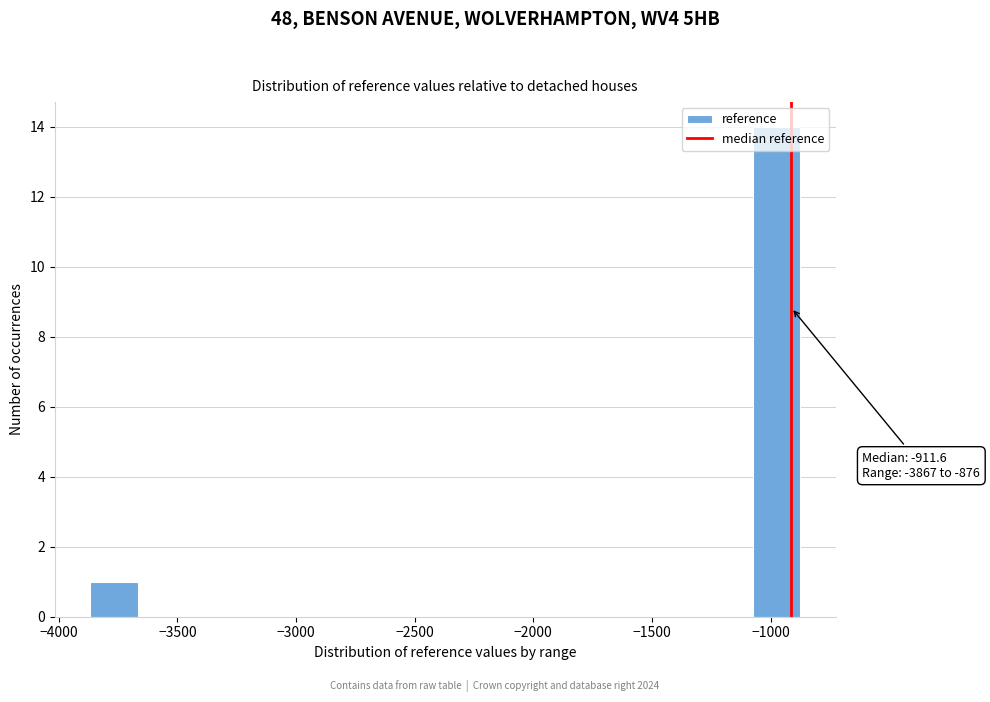

Around what value on the x-axis is the tallest bar? Give the approximate position of its centre, as read against the axis.

-1000